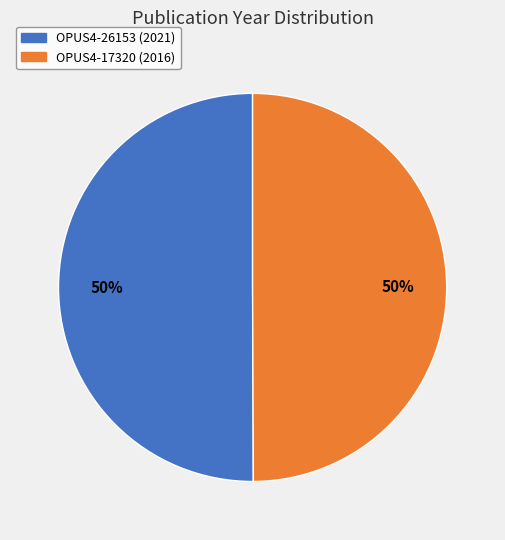

What is the ratio of the value at OPUS4-17320 to the value at OPUS4-26153?

1.0